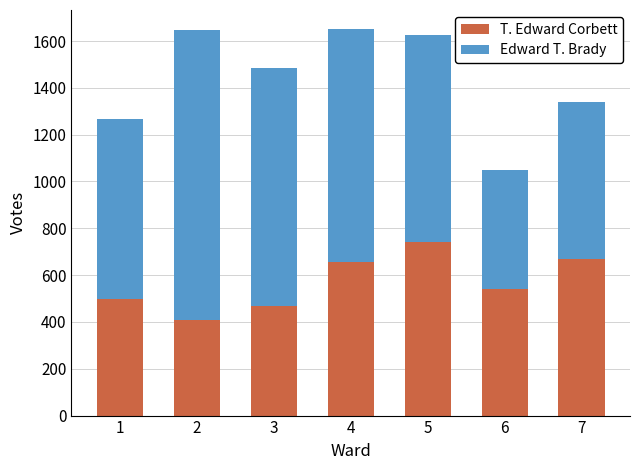

The value of T. Edward Corbett at 6 is 539. True or false?

True